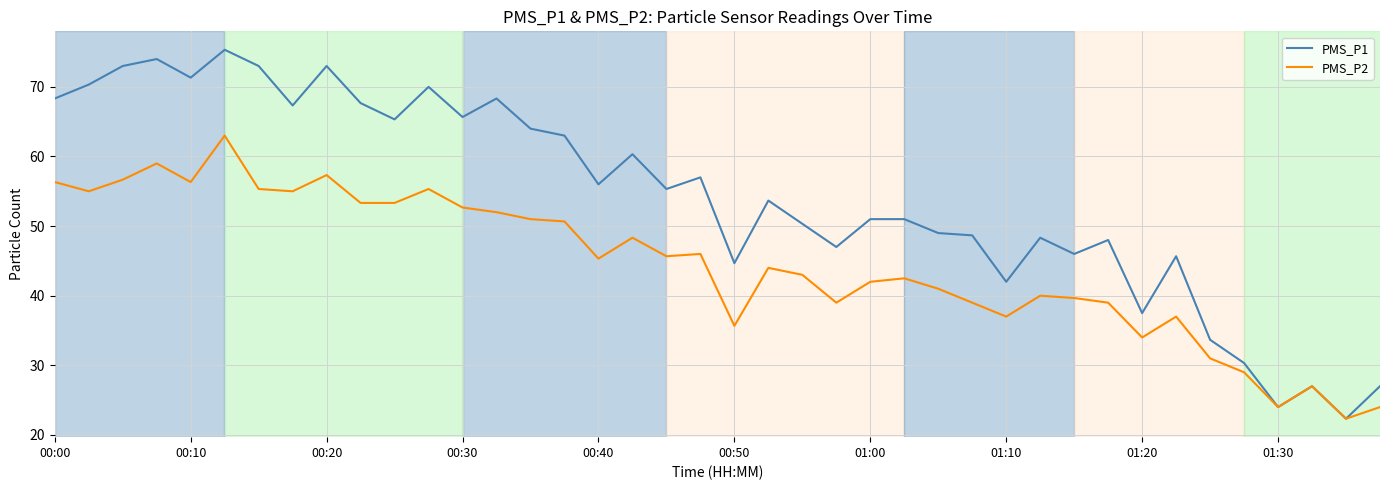

In PMS_P1, how many points are lower than both neighbors (excluding endpoints)?

13